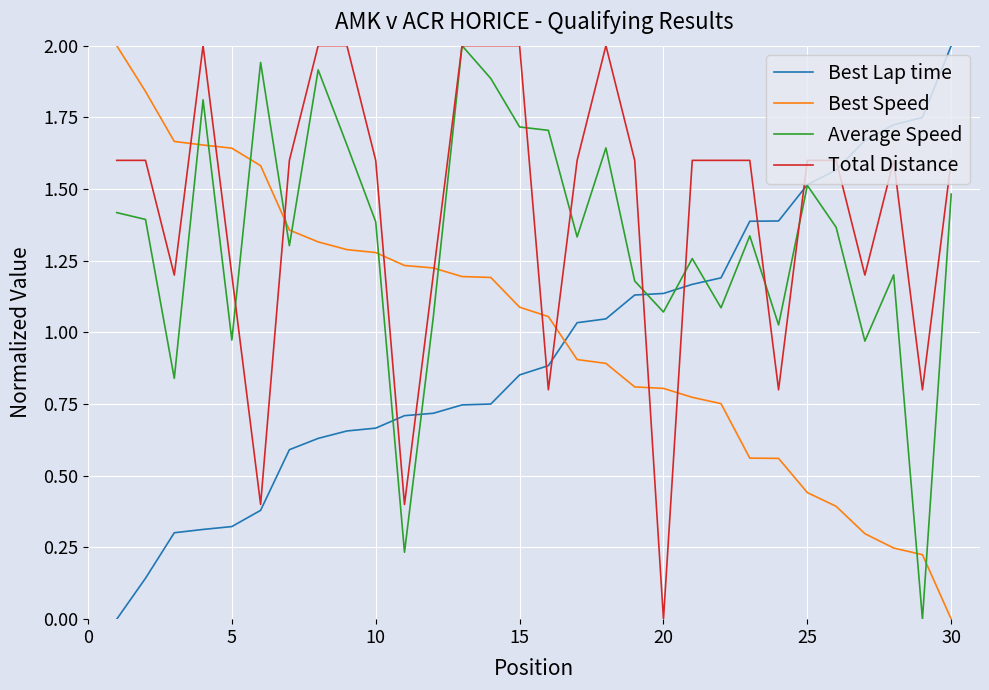

After their last crossing, which series has the higher values: Best Speed or Average Speed?

Average Speed